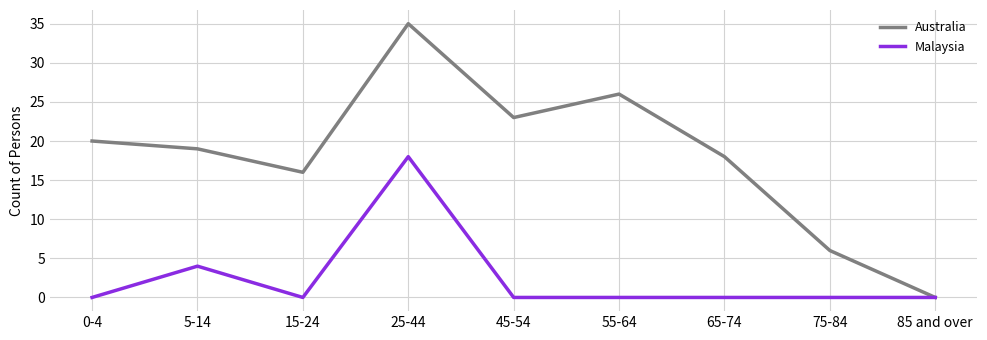

How many lines are shown in the chart?

2